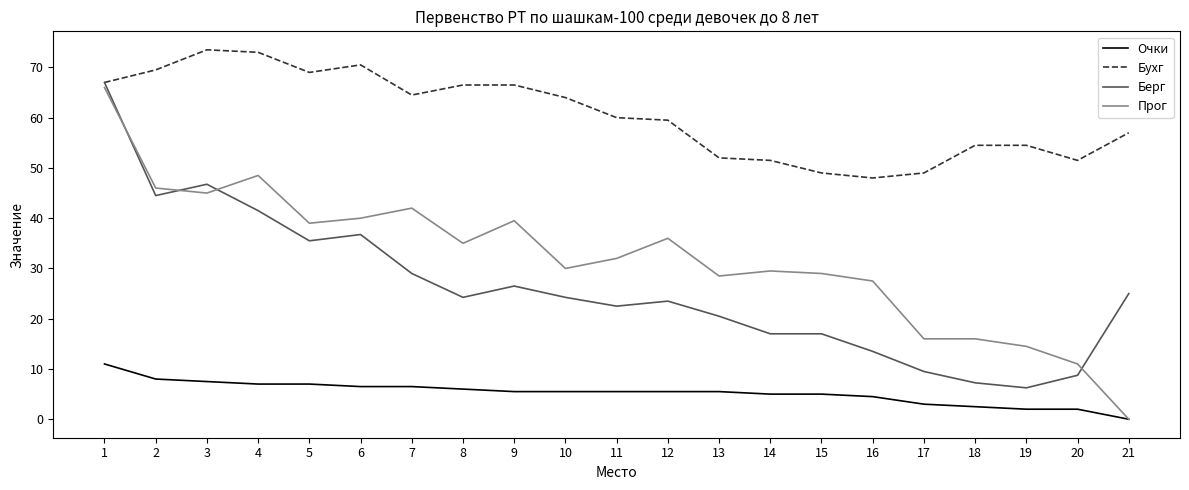

The value of Очки at 12 is 5.5. True or false?

True